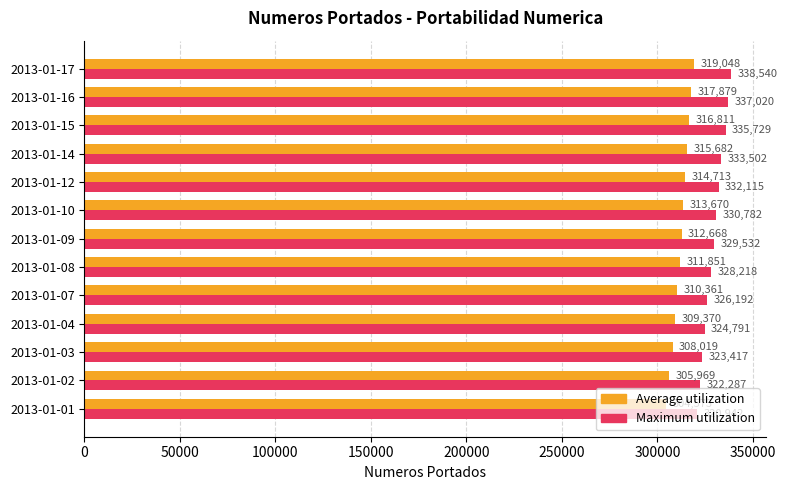

Is the value of Maximum utilization at 2013-01-03 greater than the value of Average utilization at 2013-01-10?

Yes